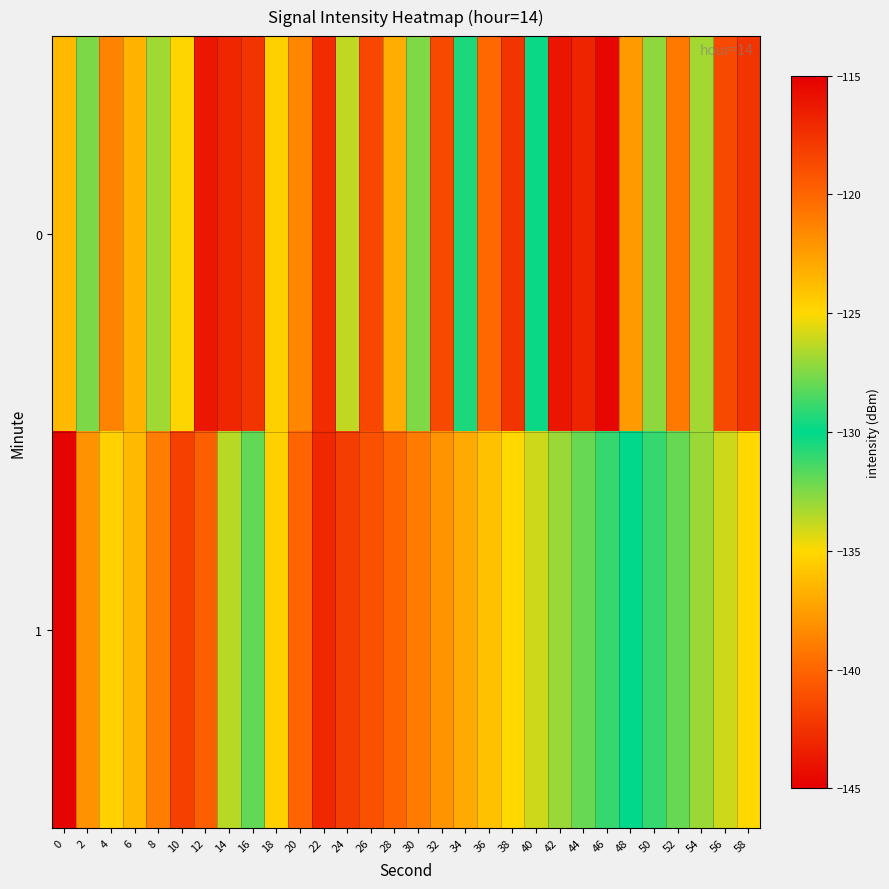

How many series are shown in this chart?

2